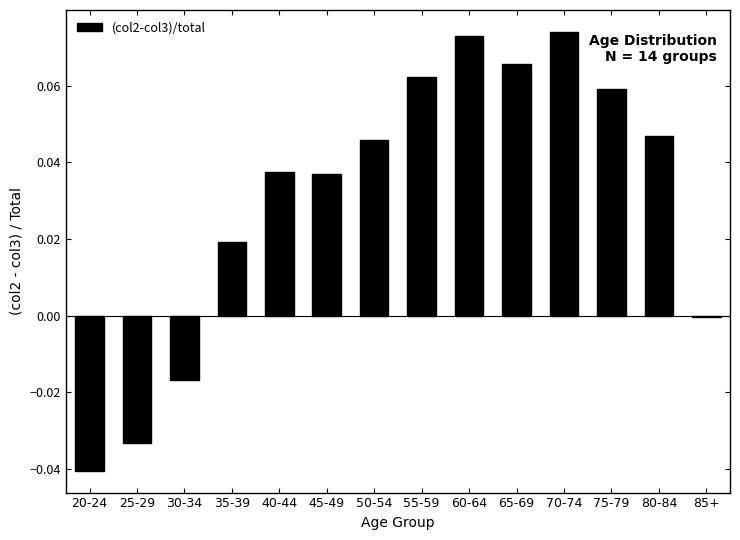

Which label corresponds to the smallest value in the chart?

20-24